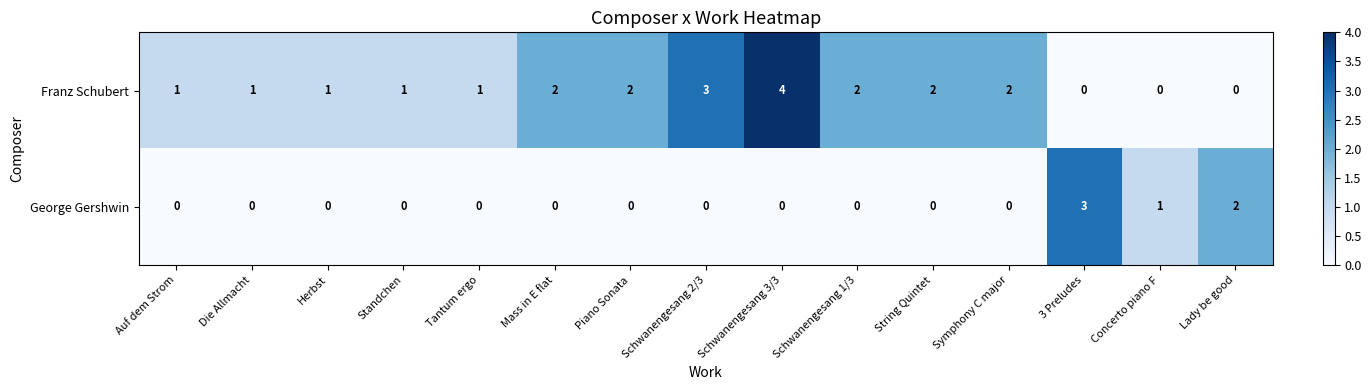

Between Die Allmacht and Piano Sonata, which series saw the biggest shift?

Franz Schubert